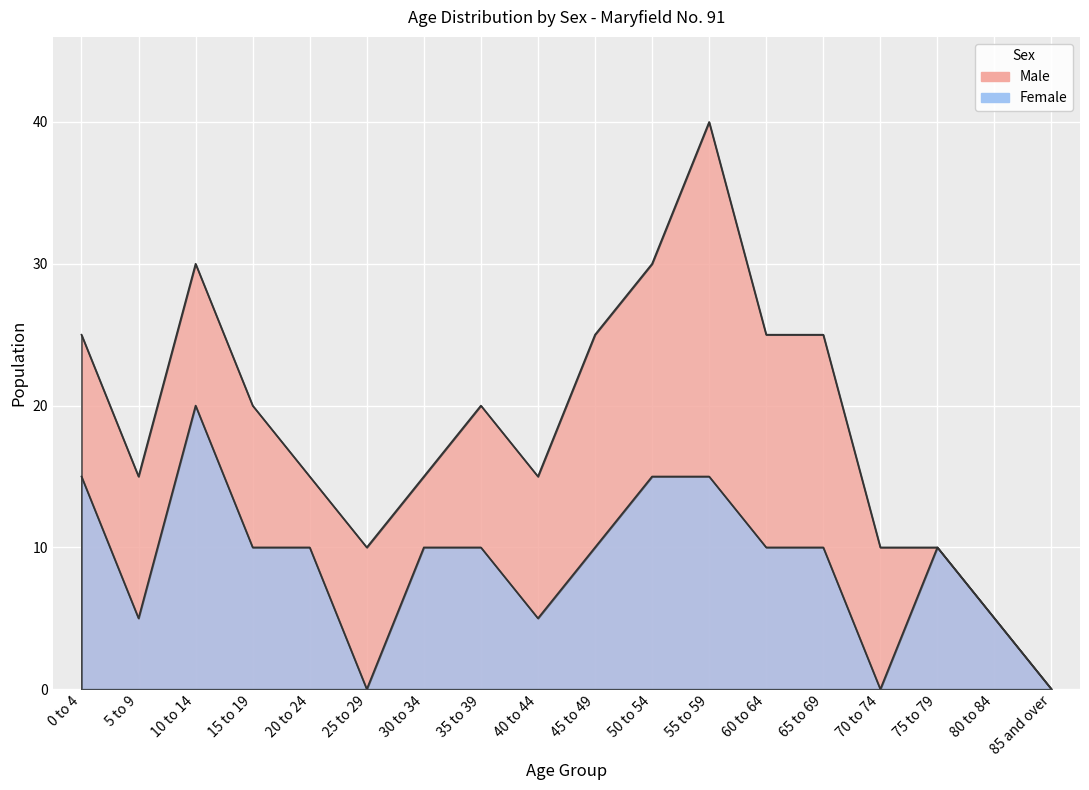

What is the value of the Male point at the 6th from the left?

10